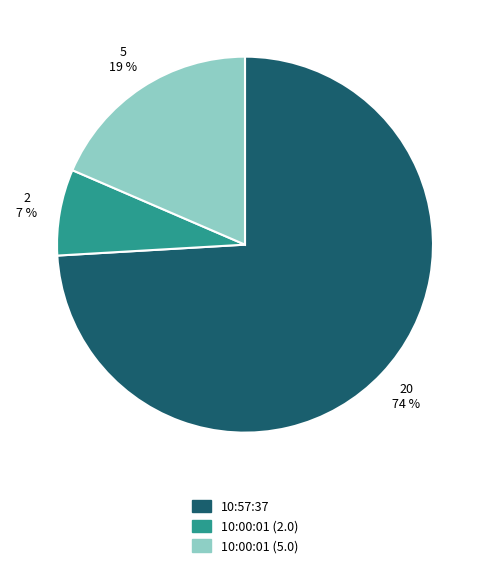

To the nearest percent, what is the difference between the largest and smallest slice percentages?

67%